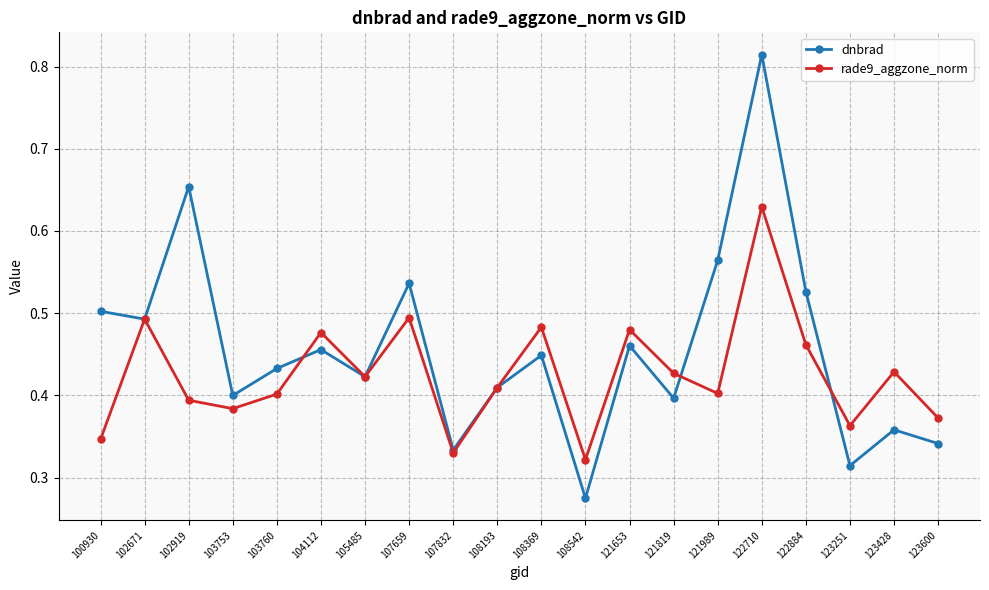

Which series ends up on top after the final intersection of rade9_aggzone_norm and dnbrad?

rade9_aggzone_norm